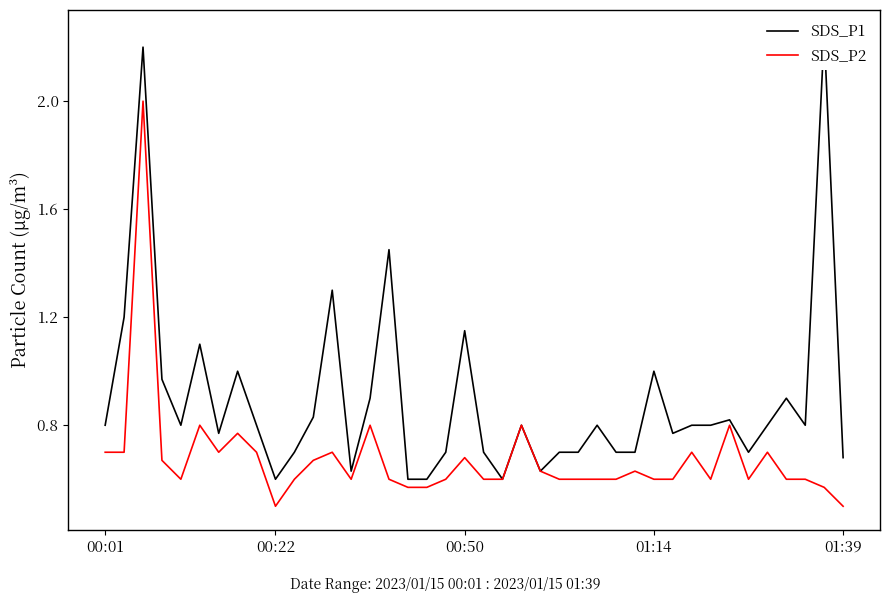

True or false: SDS_P2 has a value of 0.2 at 26.

False